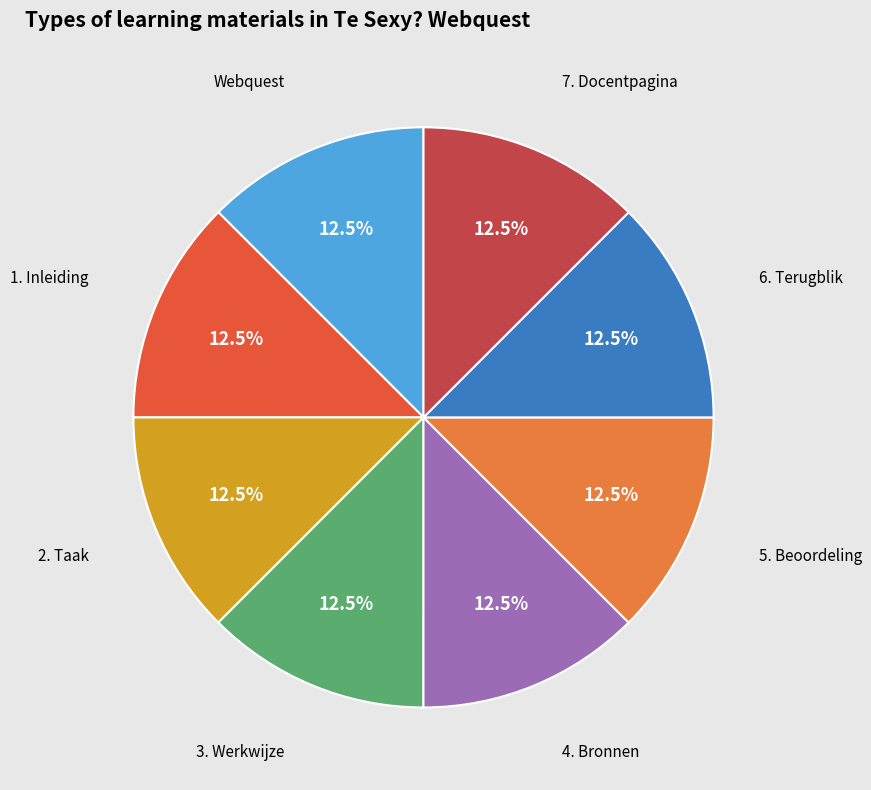

Approximately how many times larger is the value at 7. Docentpagina compared to 6. Terugblik?

1.0